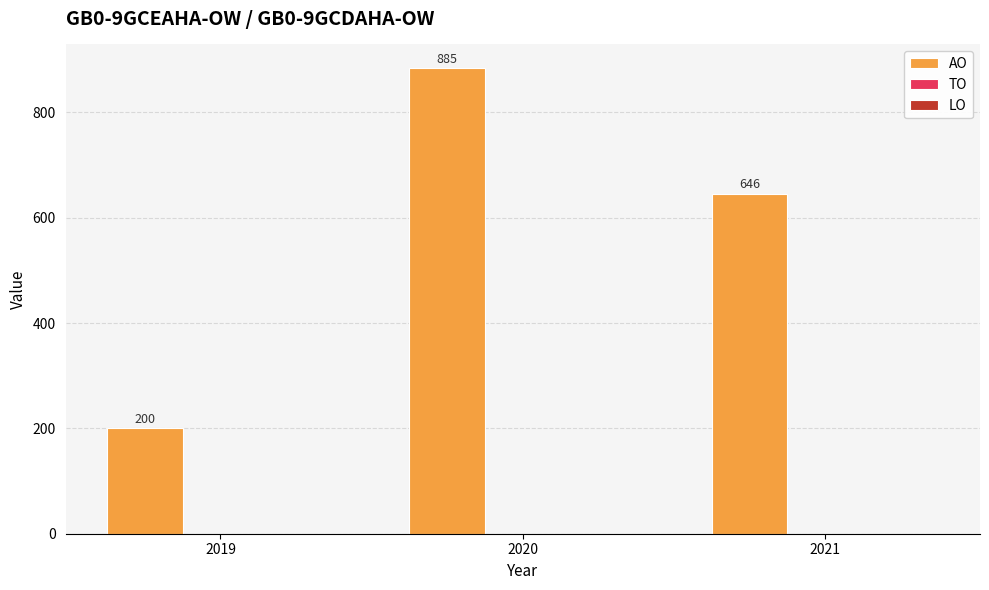

Where is the data nearest to the value 542?

2021